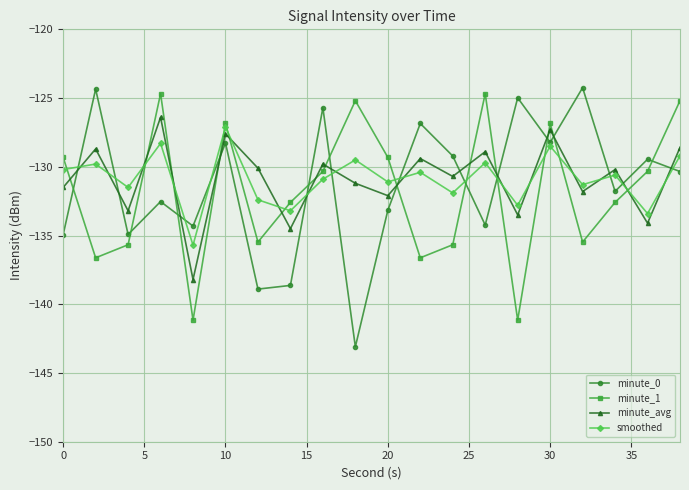

What is the minimum value shown in the chart?

-143.1